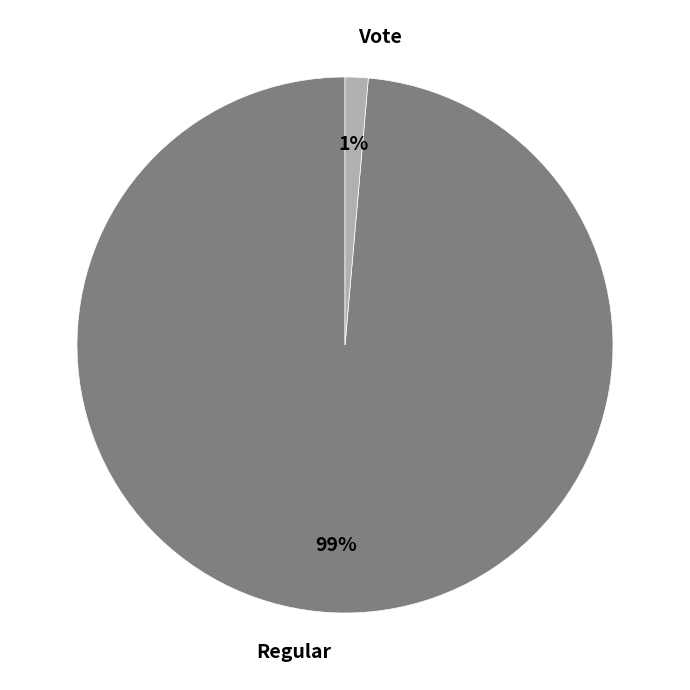

Combined, do Regular and Vote account for over 50%?

Yes